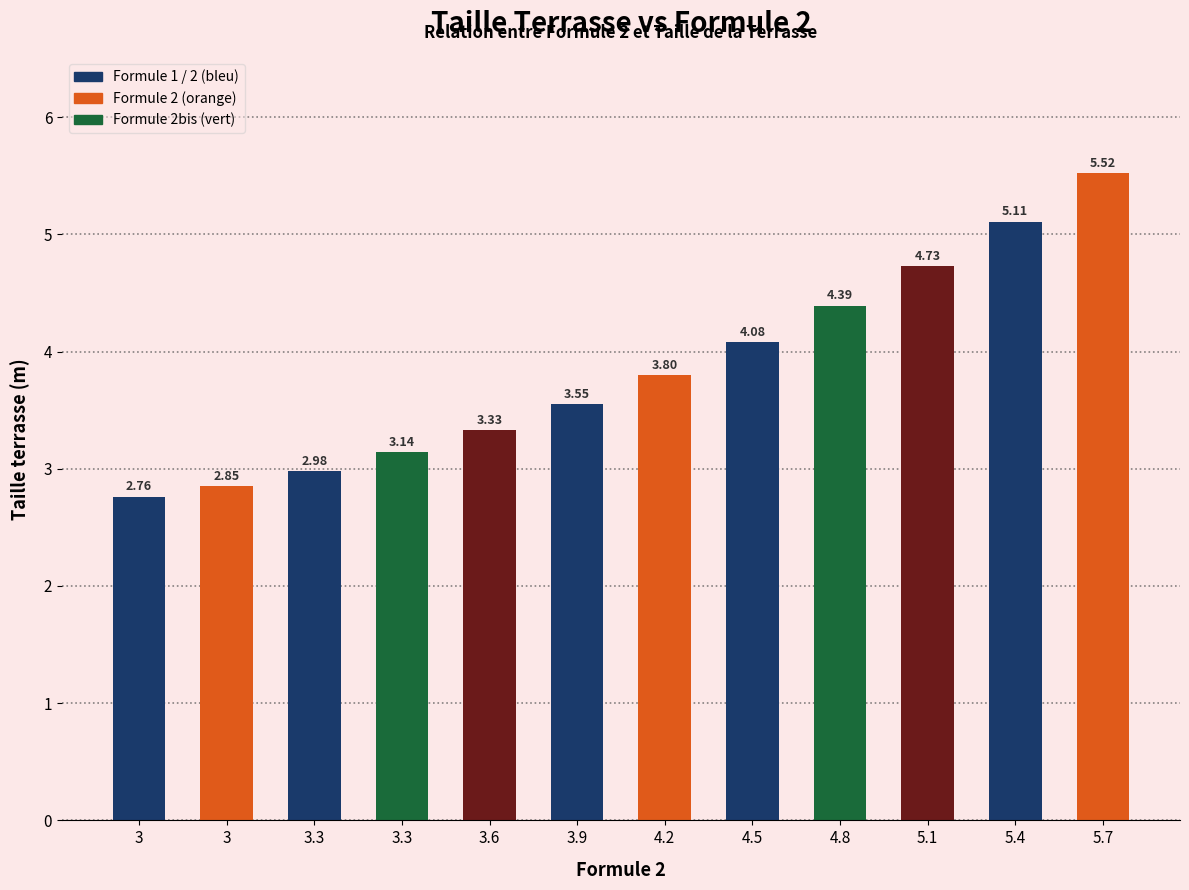

What is the greatest value displayed?

5.5